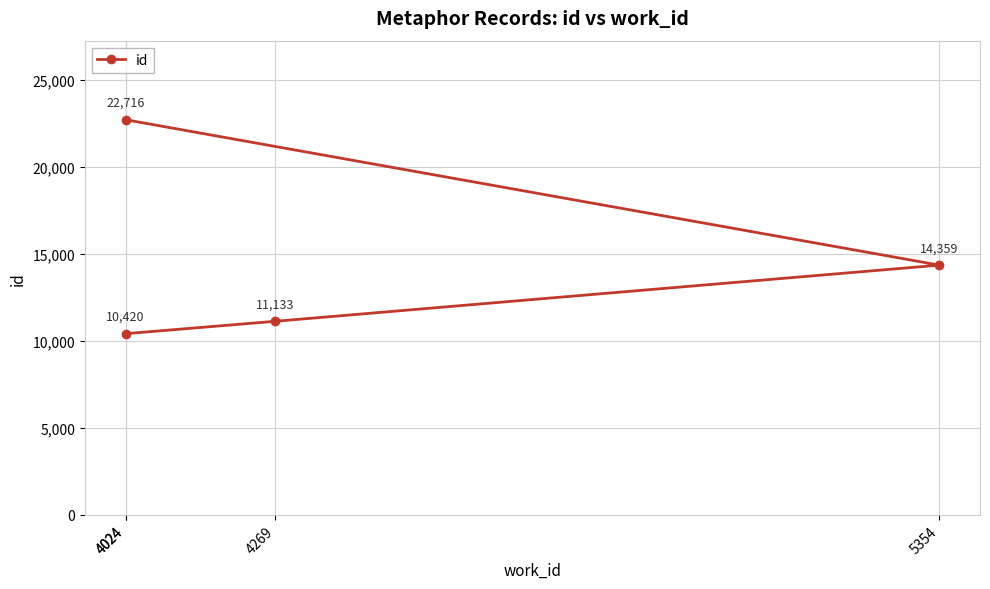

What is the average value?

14657